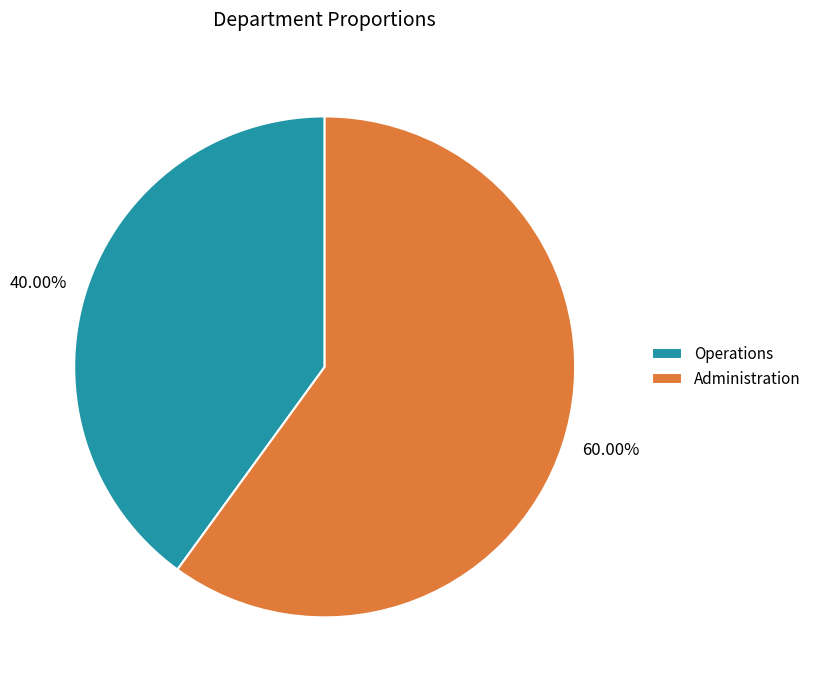

Rank the categories by value from highest to lowest.

Administration, Operations